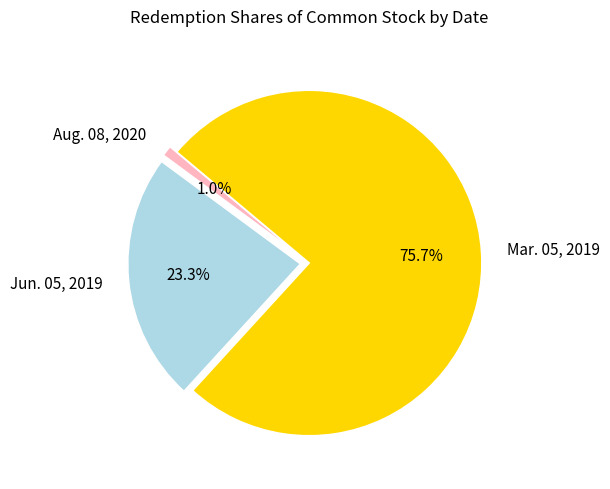

Is there a majority slice in this chart?

Yes